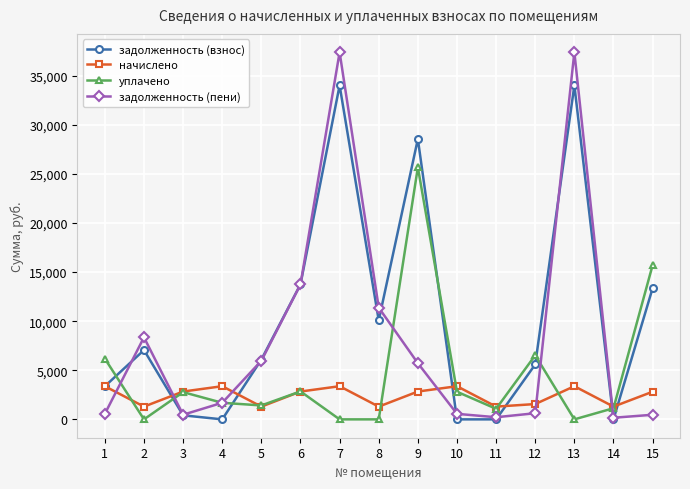

What are all the series names shown in the legend?

задолженность (взнос), начислено, уплачено, задолженность (пени)